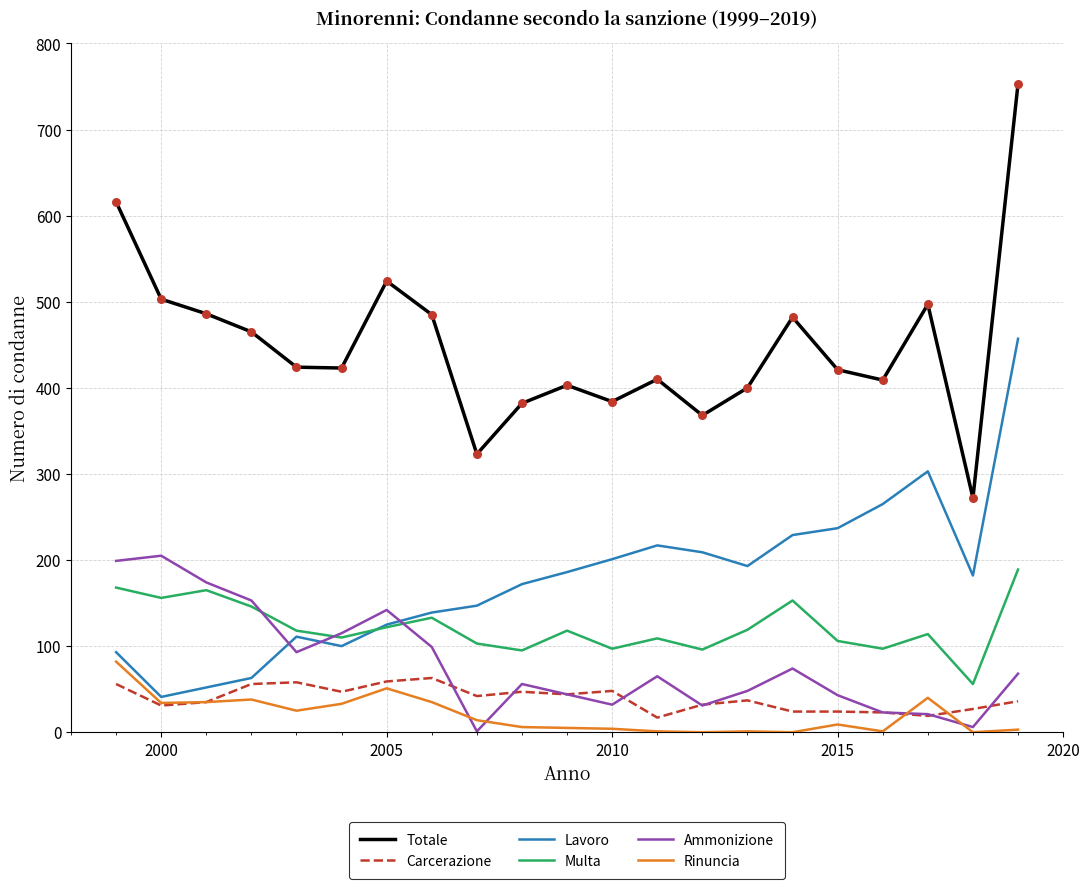

Which series has the largest range (max minus min)?

Totale